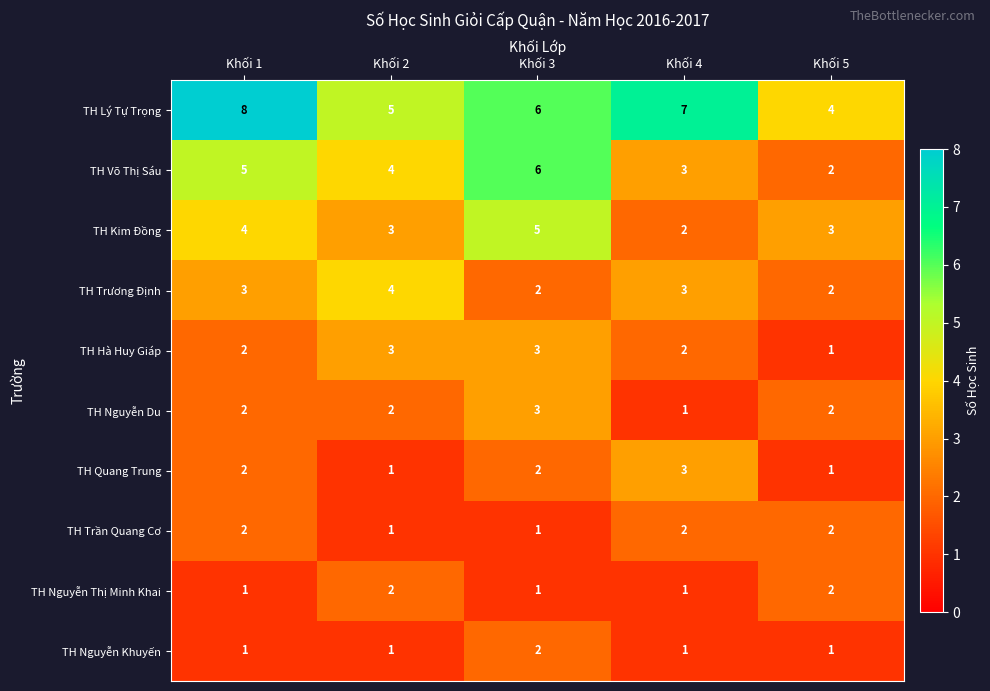

How many data points does each series have?

5